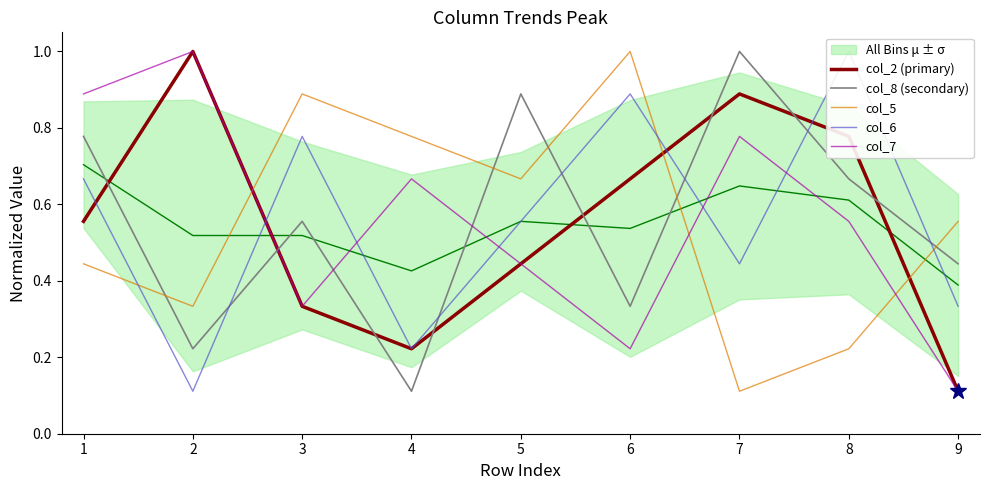

True or false: col_6 and col_5 intersect in this chart.

True